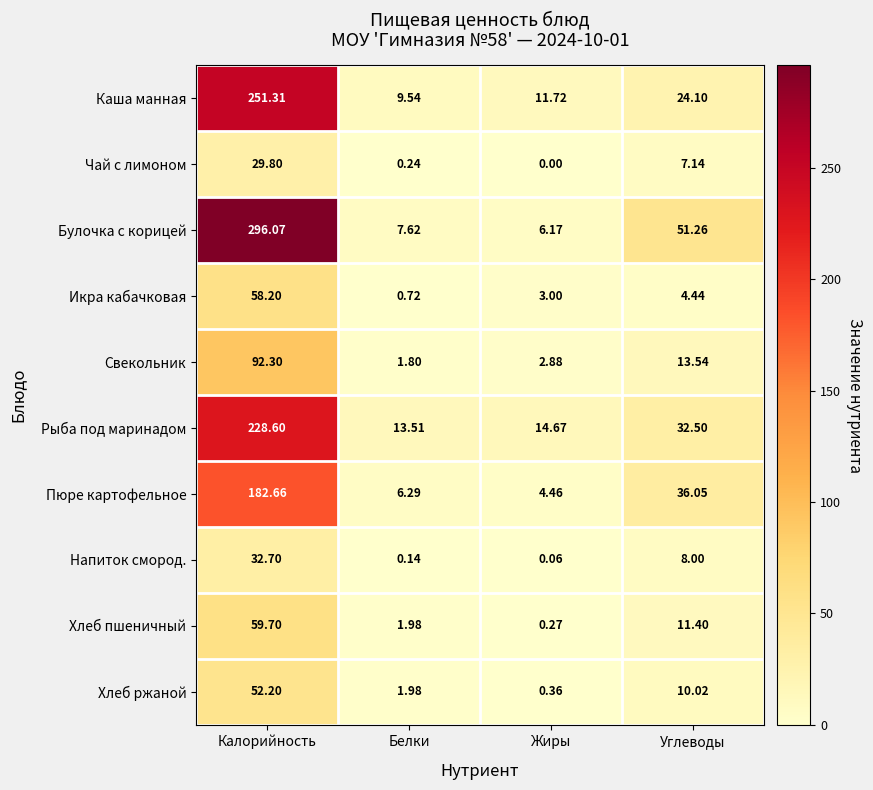

Rank the series by their maximum value, from lowest to highest.

Чай с лимоном, Напиток смород., Хлеб ржаной, Икра кабачковая, Хлеб пшеничный, Свекольник, Пюре картофельное, Рыба под маринадом, Каша манная, Булочка с корицей